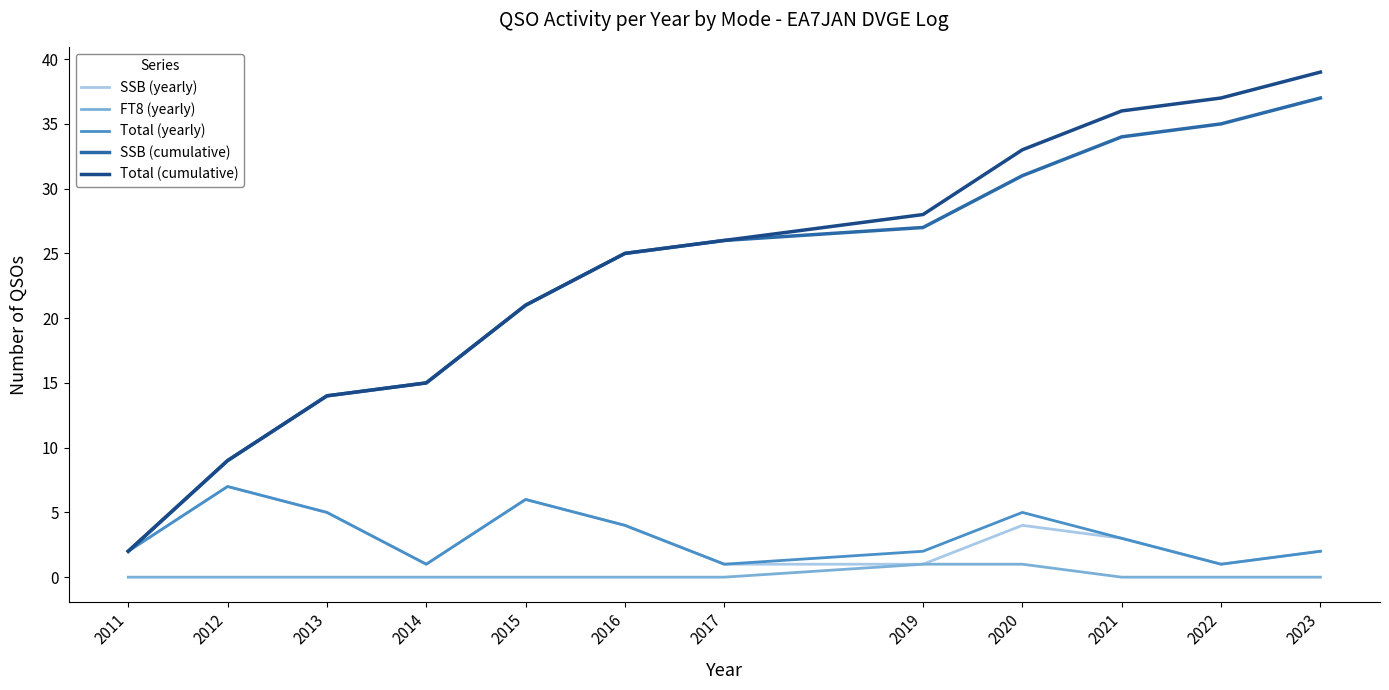

What value does the Total (yearly) series have at 2014?

1